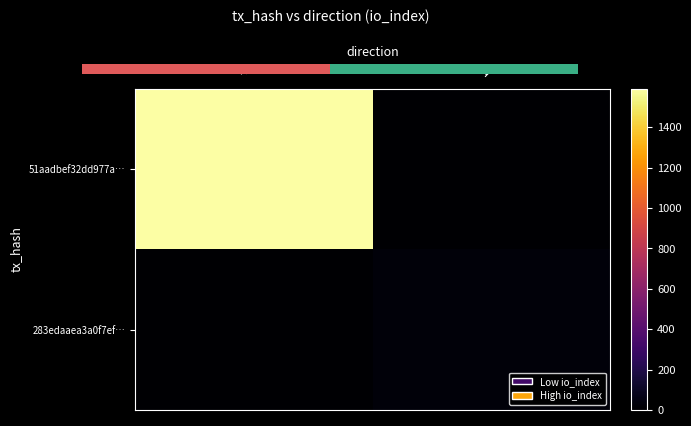

Which series has the largest total across all categories?

51aadbef32dd977a…